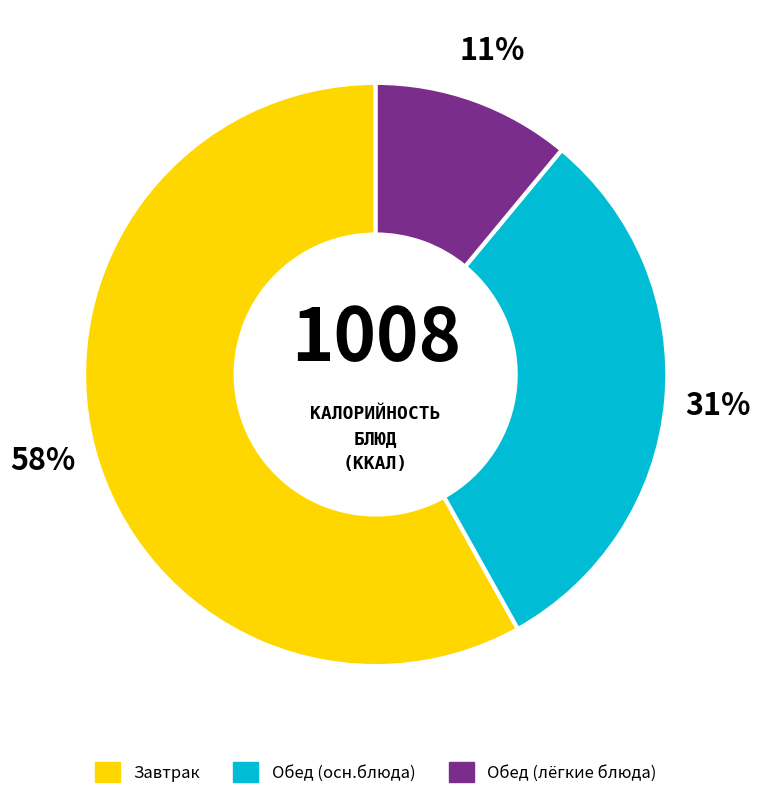

To the nearest percent, what is the difference between the largest and smallest slice percentages?

47%